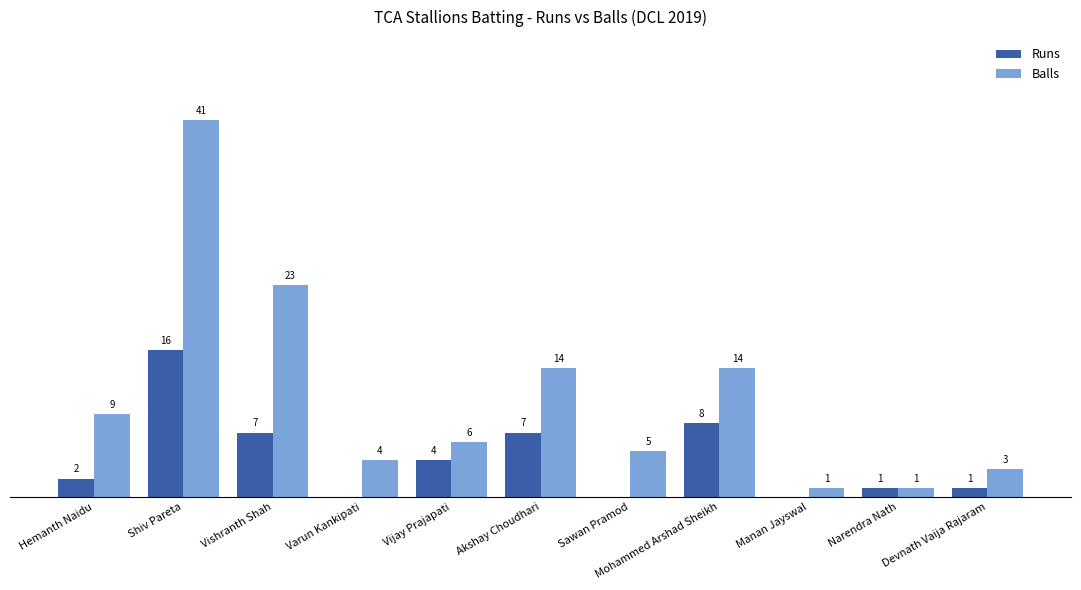

Where is Runs nearest to the value 8?

Mohammed Arshad Sheikh